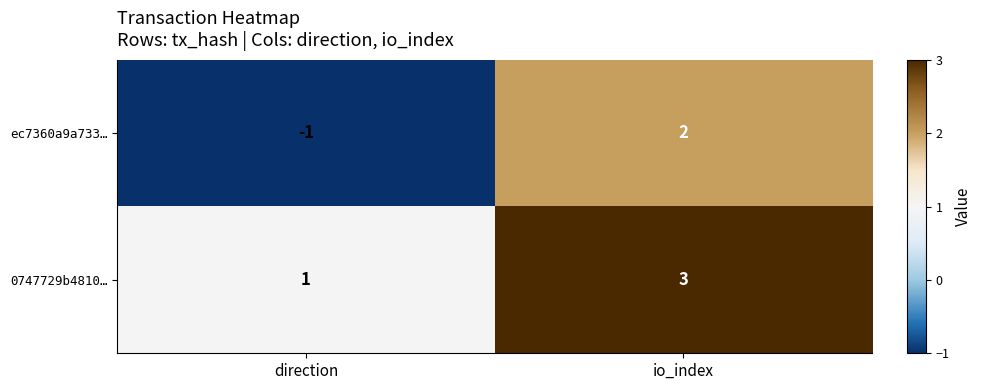

At which label does 0747729b4810… reach its minimum?

direction